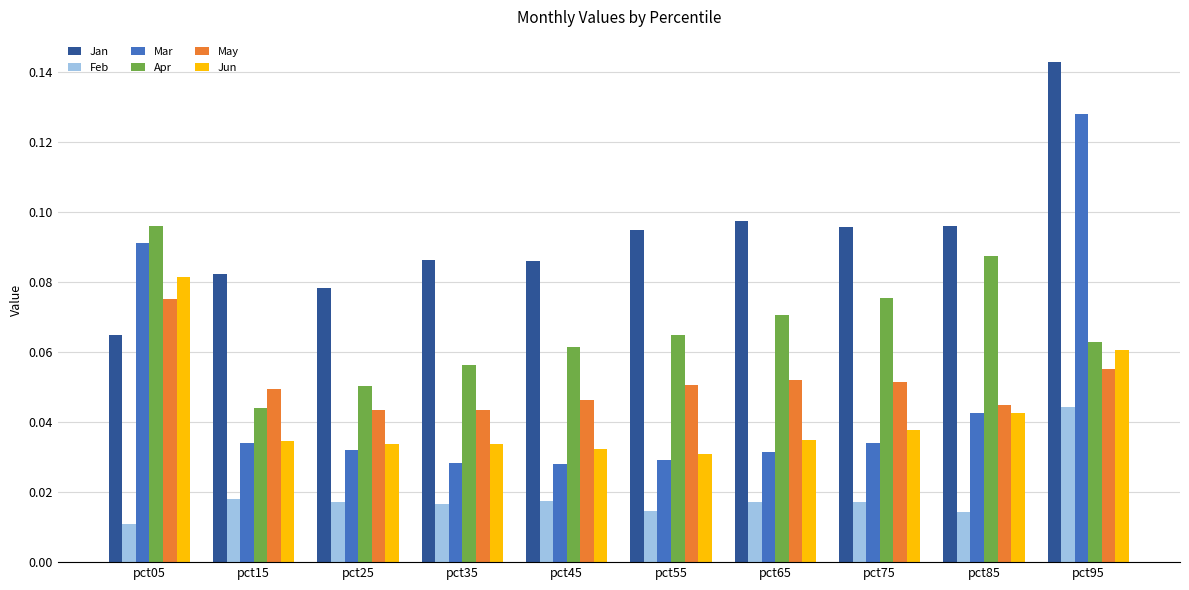

At which category is the sum across all series the highest?

pct95